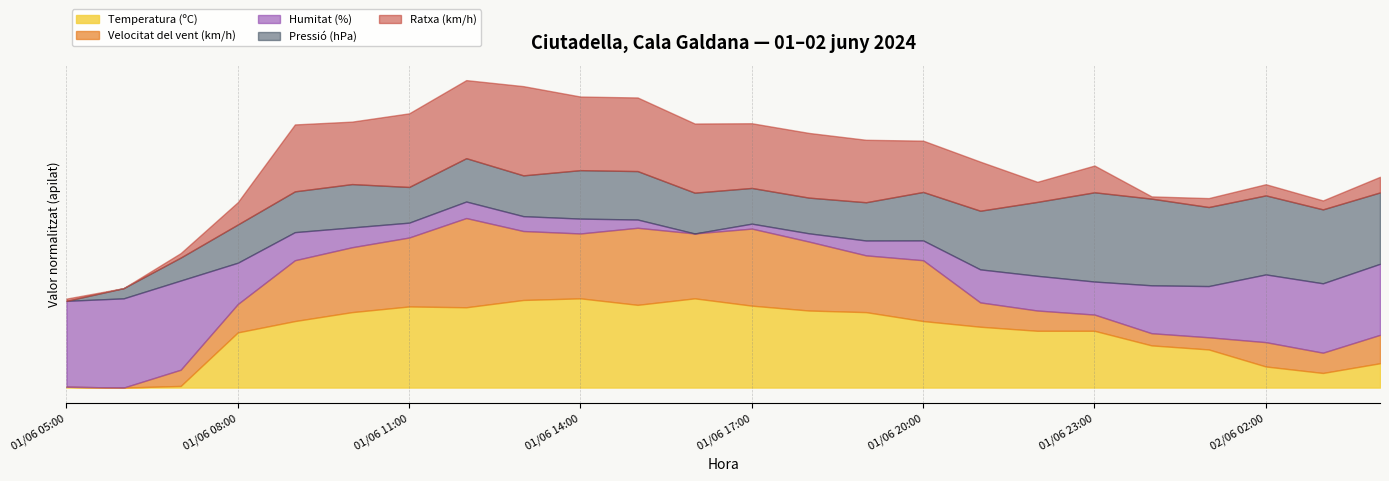

How many interior local valleys does the Pressió (hPa) series have?

2